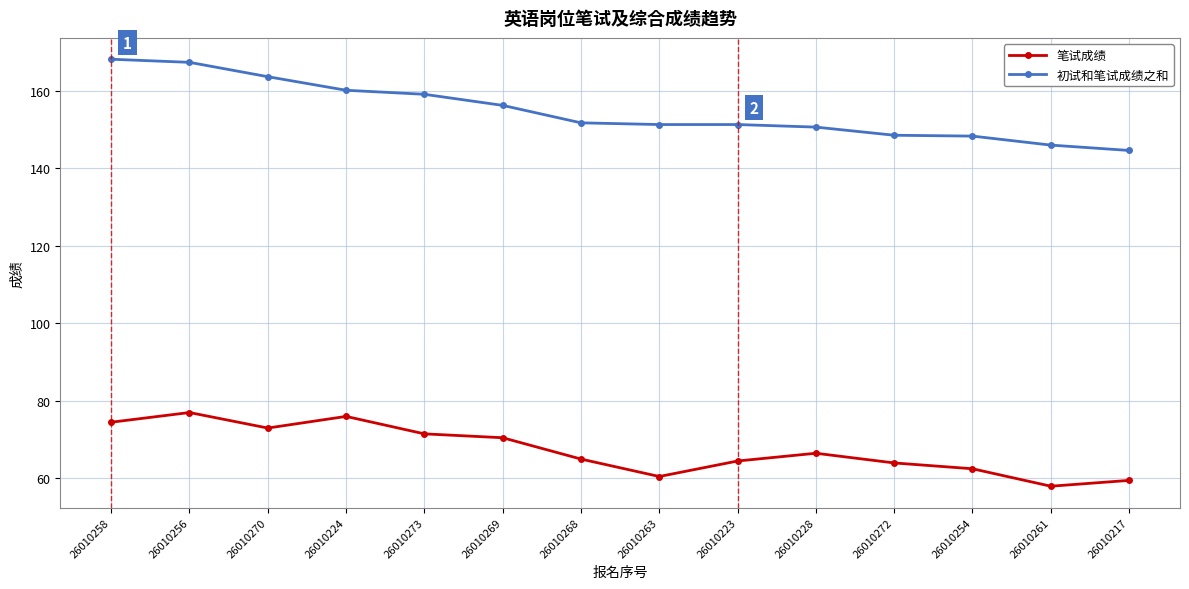

What is the value of the 初试和笔试成绩之和 point at the 1st from the left?

168.1